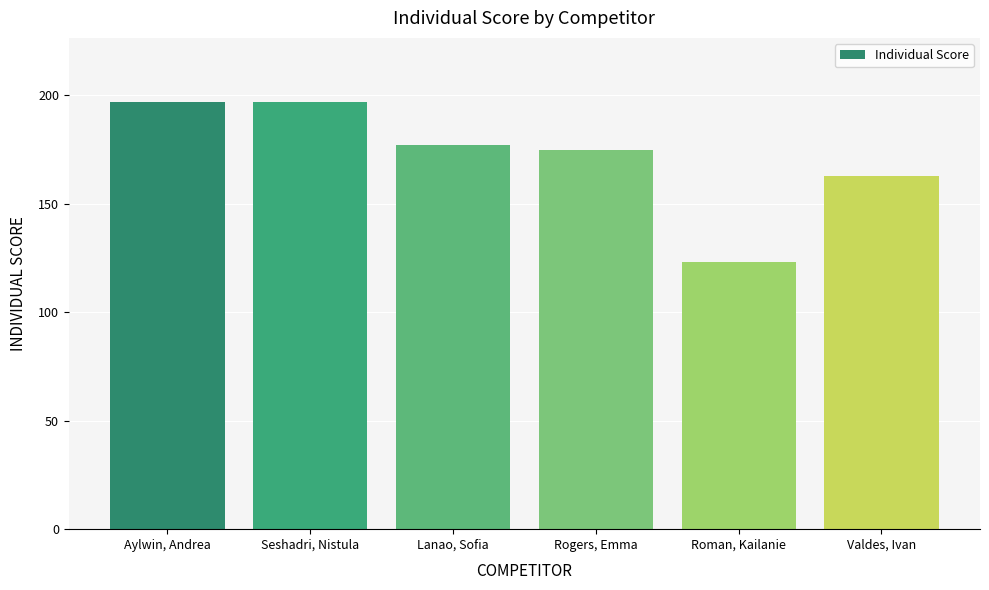

Which category has the lowest value across all series?

Roman, Kailanie